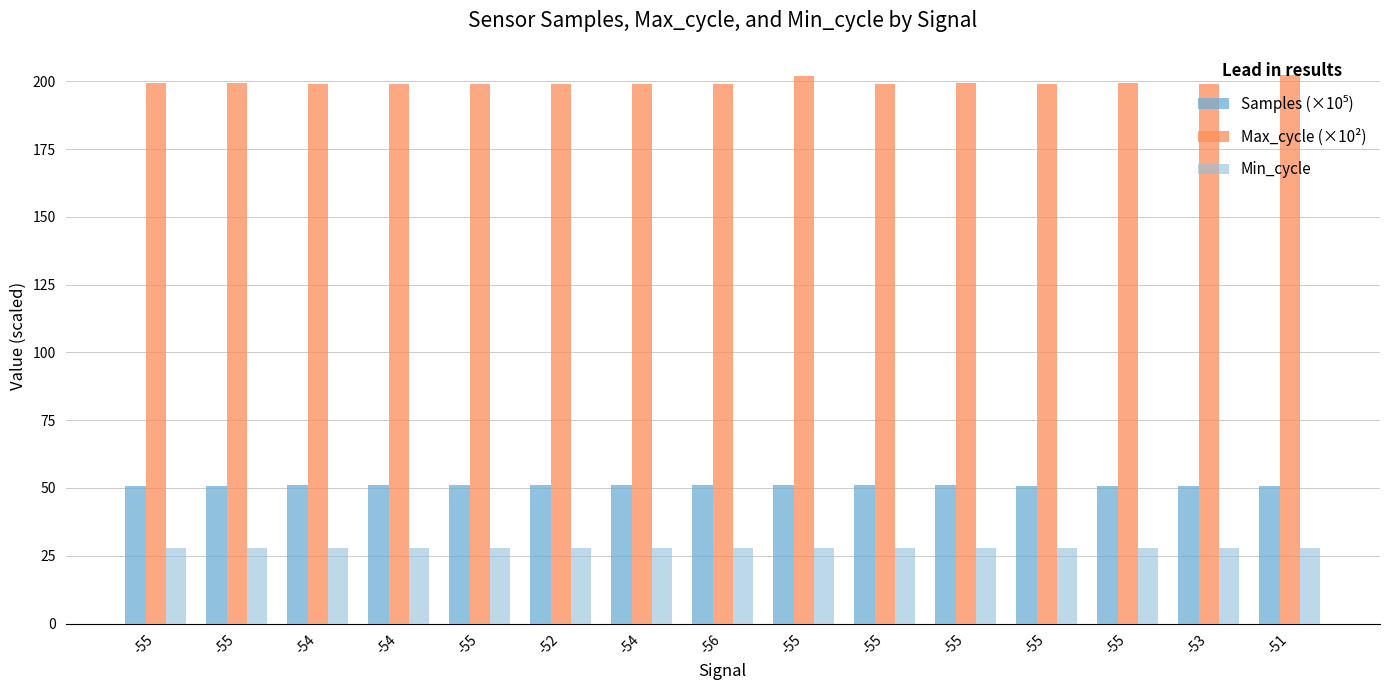

Are the bars horizontal?

No